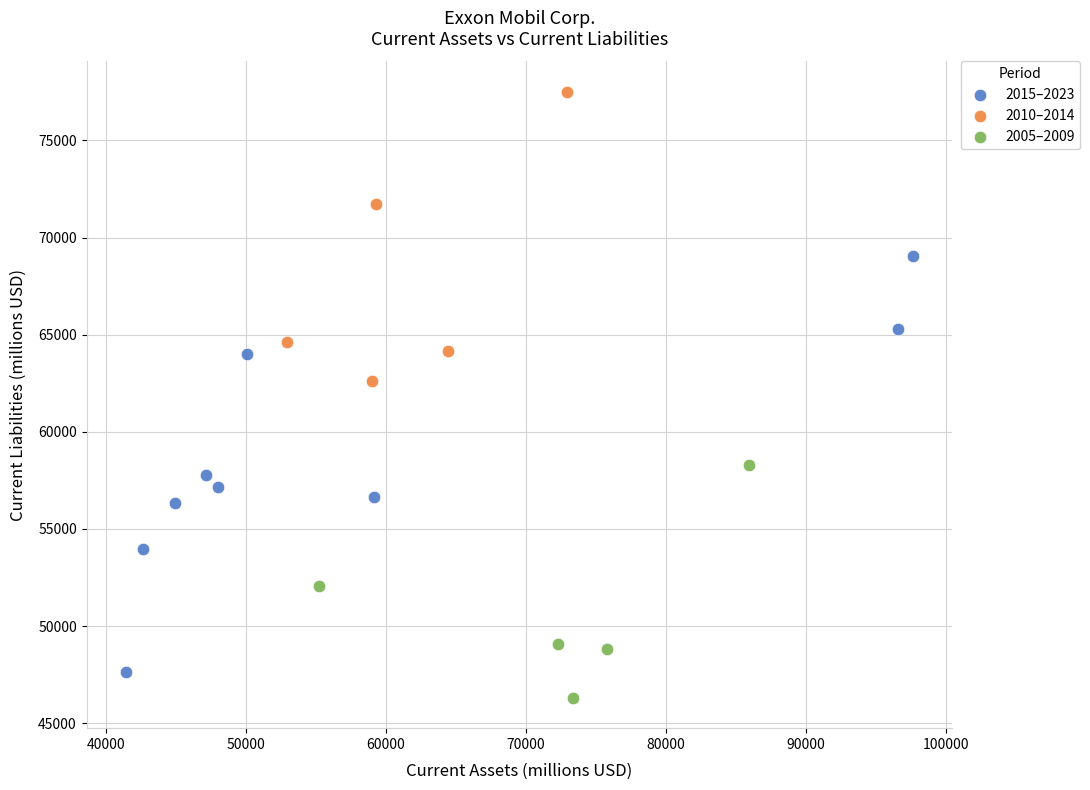

What are all the series names shown in the legend?

2015–2023, 2010–2014, 2005–2009